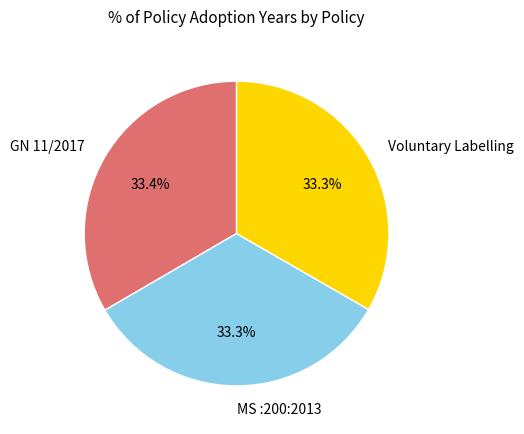

Does any single category account for the majority?

No